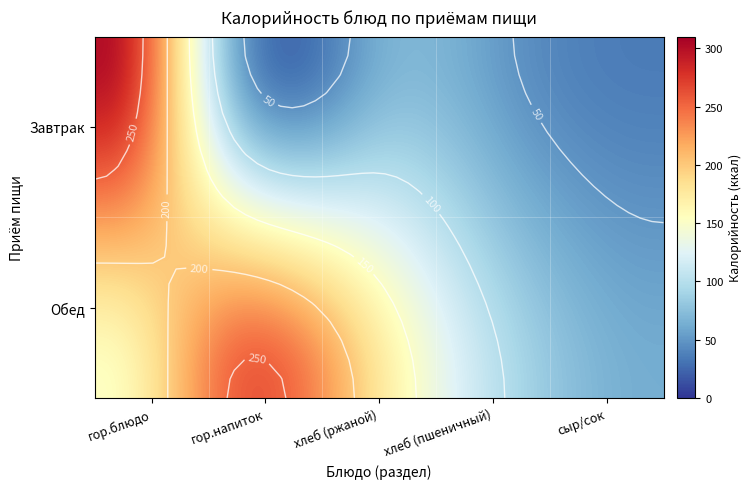

At how many categories does at least one series exceed 132?

3